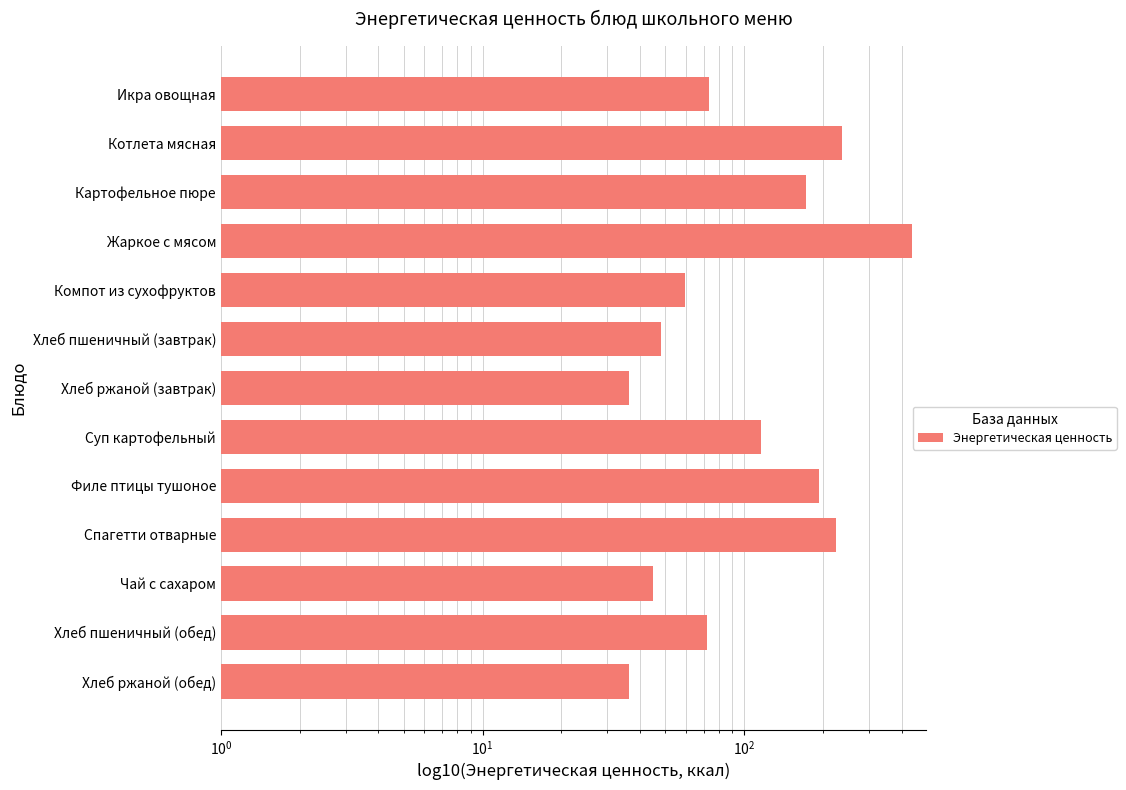

What is the average value?

134.5